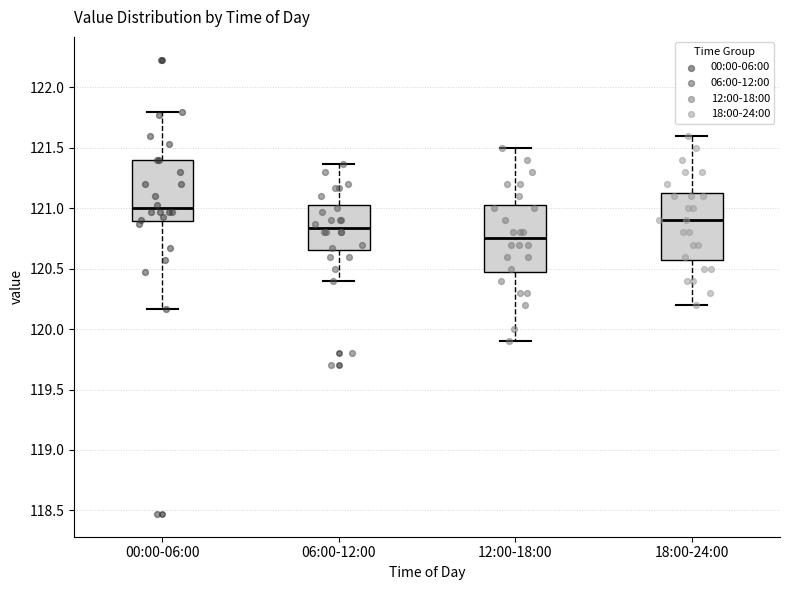

Which box has the highest median line?

00:00-06:00